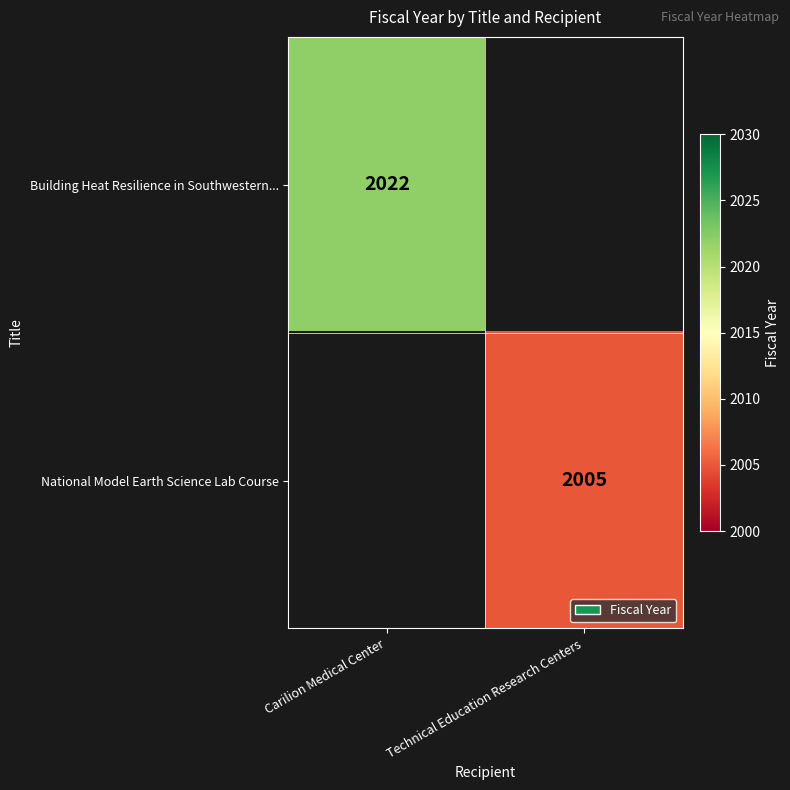

True or false: Building Heat Resilience in Southwestern... has a value of 2022 at Carilion Medical Center.

True